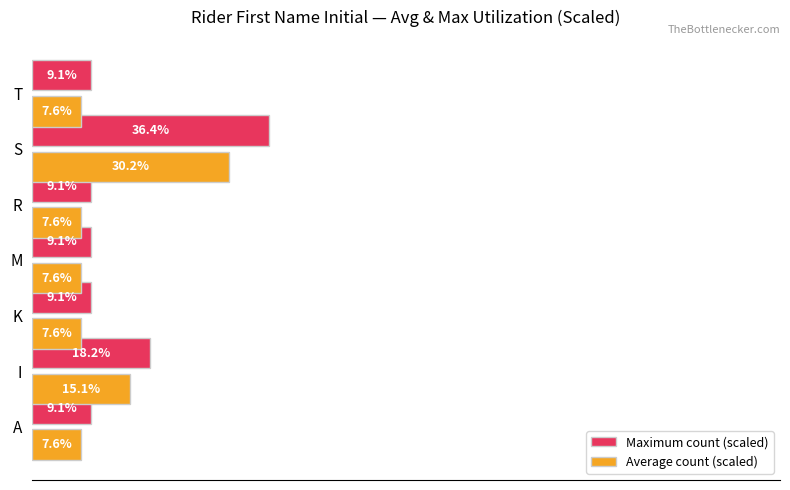

List the series in order of their overall mean, highest first.

Maximum count (scaled), Average count (scaled)